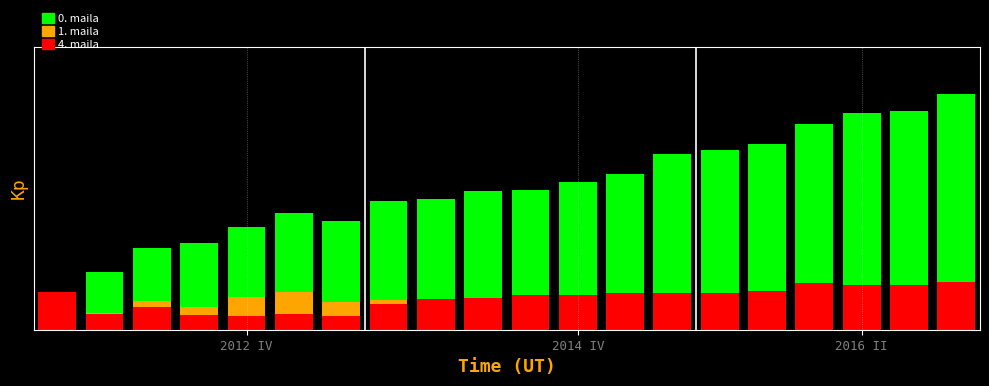

What are all the series names shown in the legend?

4. maila, 1. maila, 0. maila